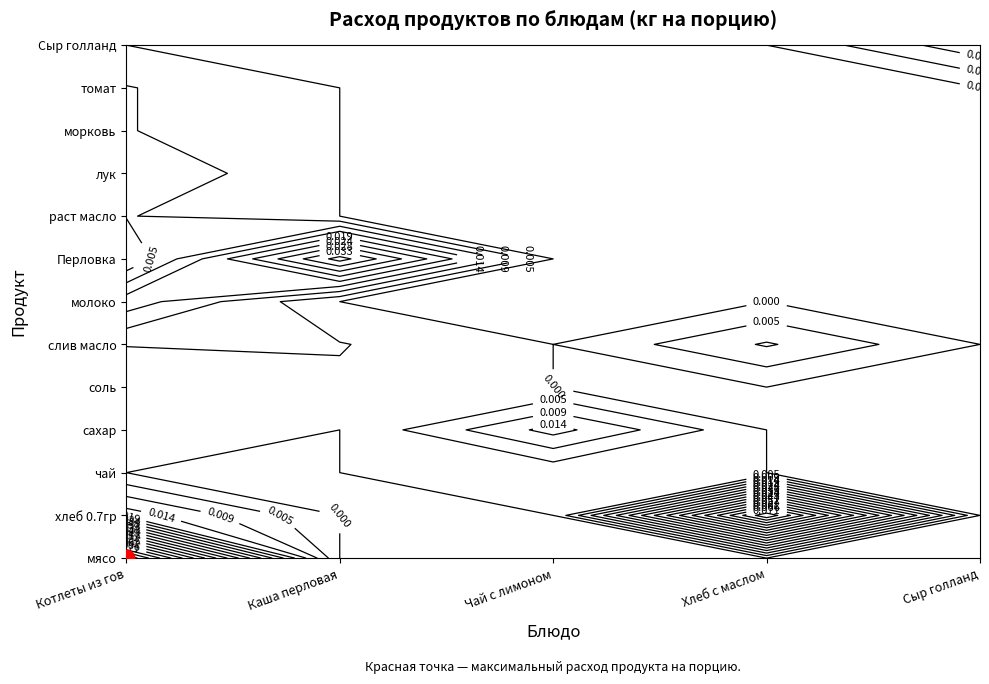

List the series in order of their peak value, lowest first.

чай, соль, раст масло, морковь, томат, лук, слив масло, Сыр голланд, сахар, молоко, Перловка, хлеб 0.7гр, мясо